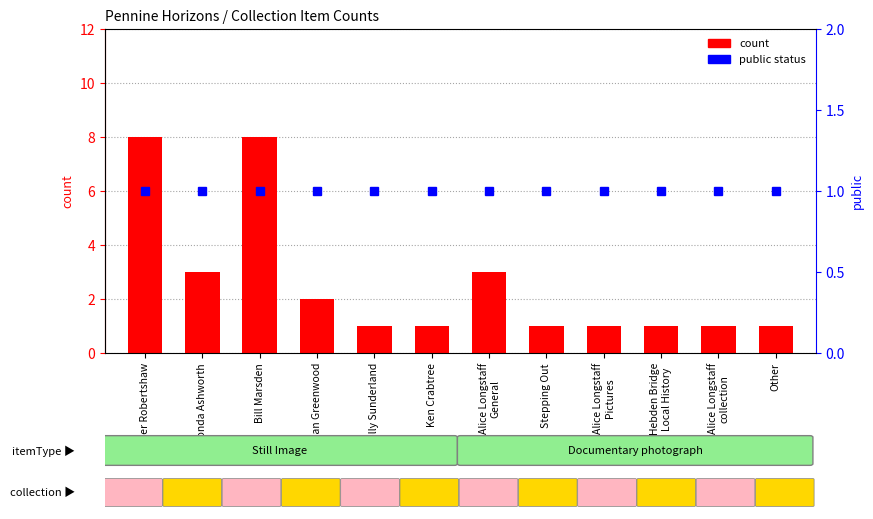

Reading left to right, list all the values displayed in this chart.

count: Peter Robertshaw=8	Ronda Ashworth=3	Bill Marsden=8	Alan Greenwood=2	Molly Sunderland=1	Ken Crabtree=1	Alice Longstaff
General=3	Stepping Out=1	Alice Longstaff
Pictures=1	Hebden Bridge
Local History=1	Alice Longstaff
collection=1	Other=1
public status: Peter Robertshaw=1	Ronda Ashworth=1	Bill Marsden=1	Alan Greenwood=1	Molly Sunderland=1	Ken Crabtree=1	Alice Longstaff
General=1	Stepping Out=1	Alice Longstaff
Pictures=1	Hebden Bridge
Local History=1	Alice Longstaff
collection=1	Other=1